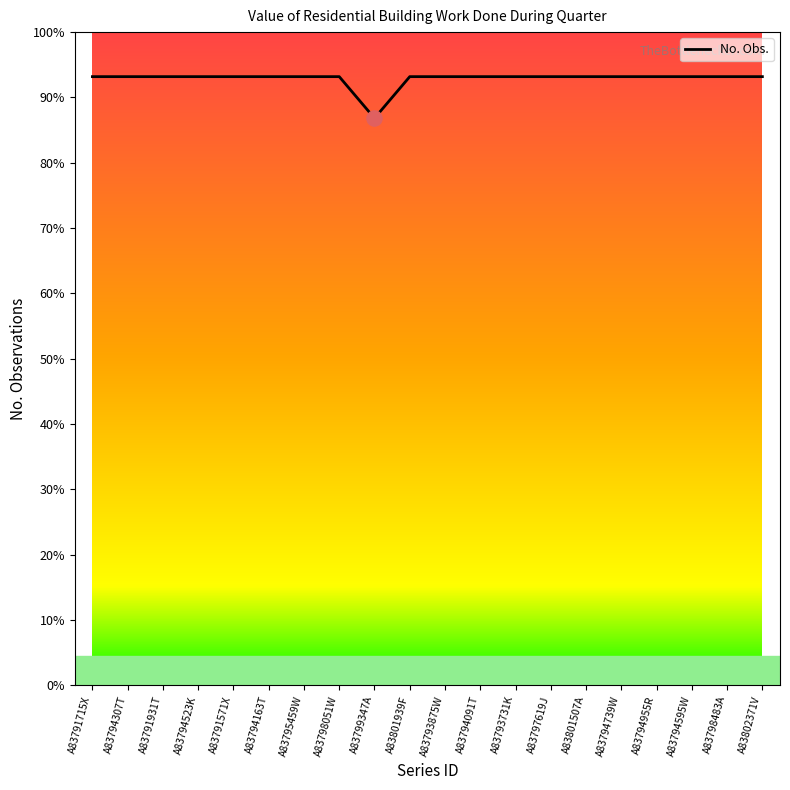

Between A83793875W and A83794091T, which is larger?

A83793875W